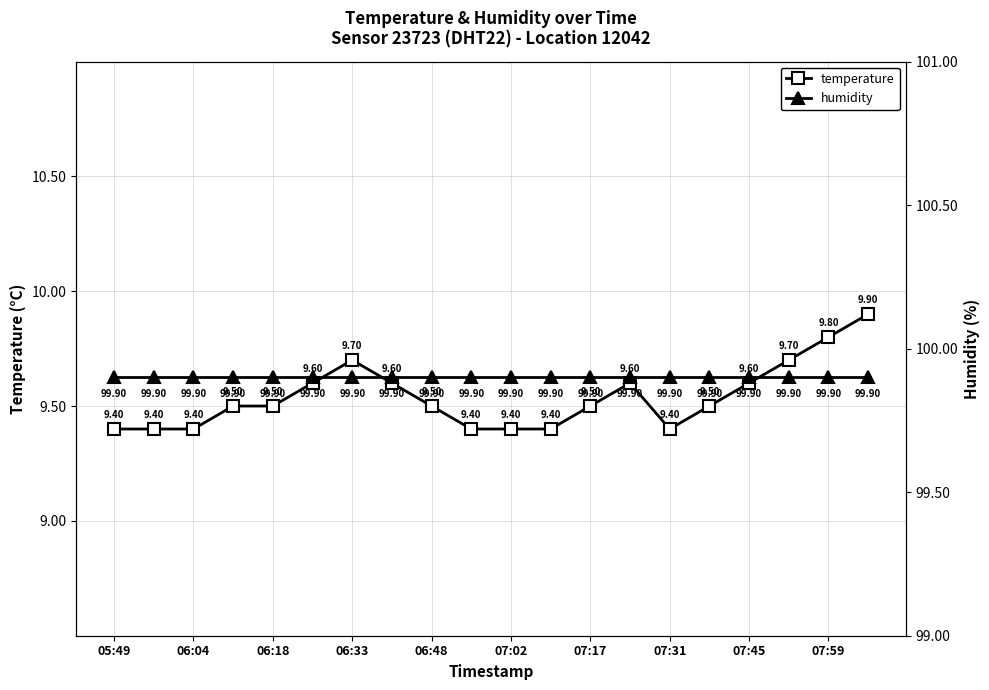

At which category does the chart reach its minimum across all series?

05:49